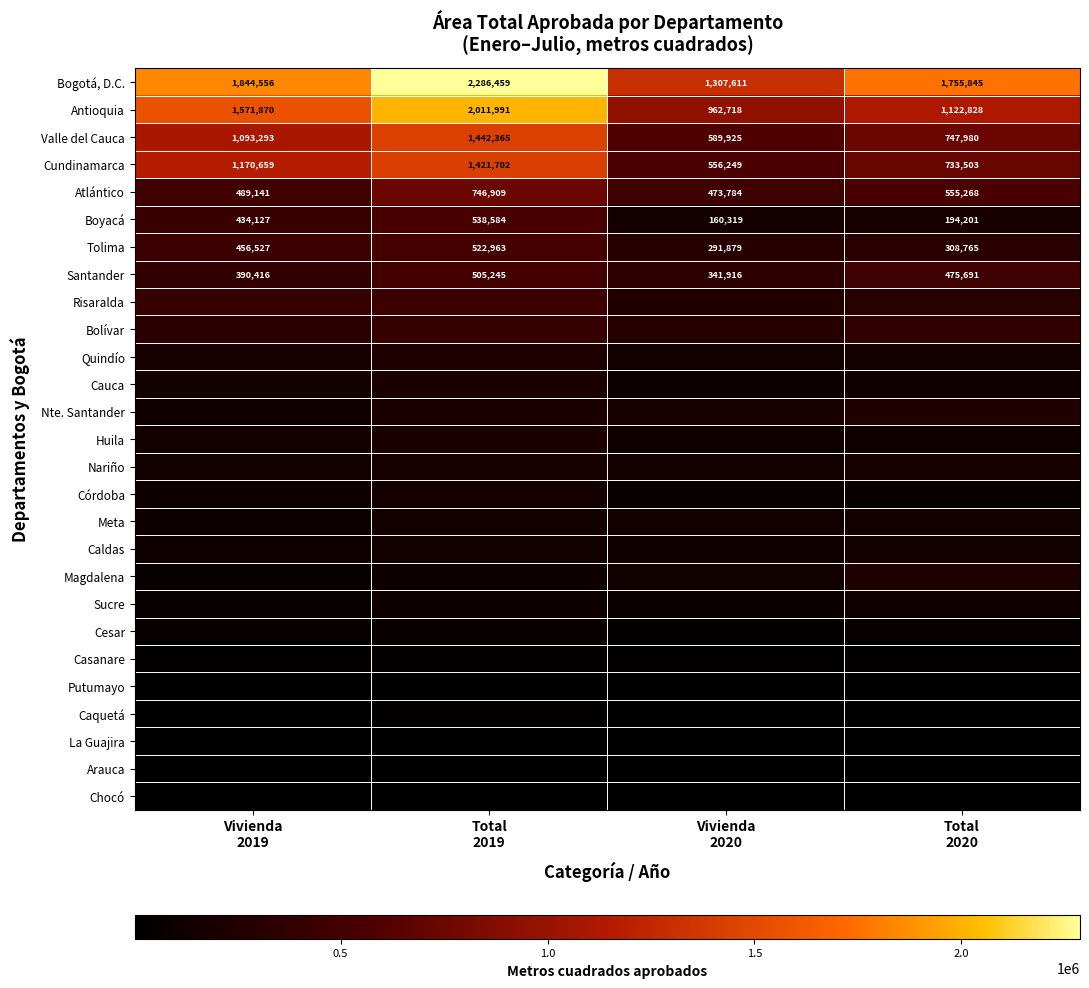

What is the maximum value shown in the chart?

2286459